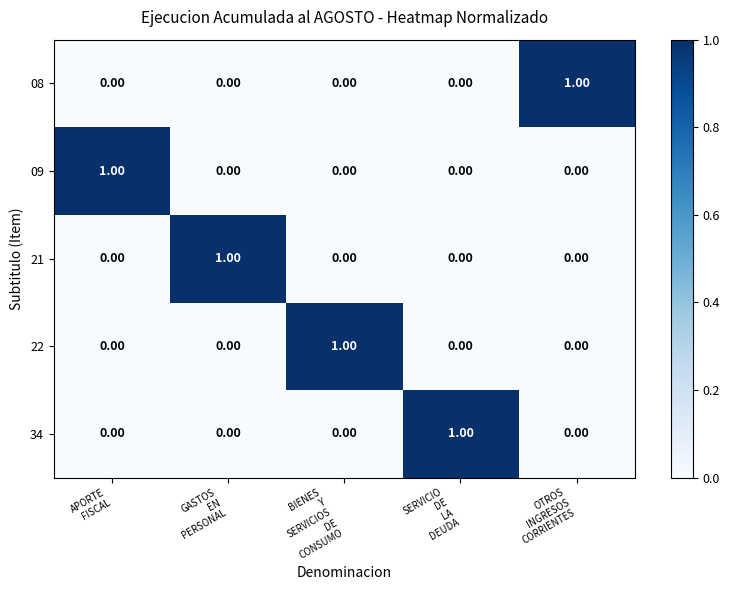

At how many categories does at least one series exceed 0?

5